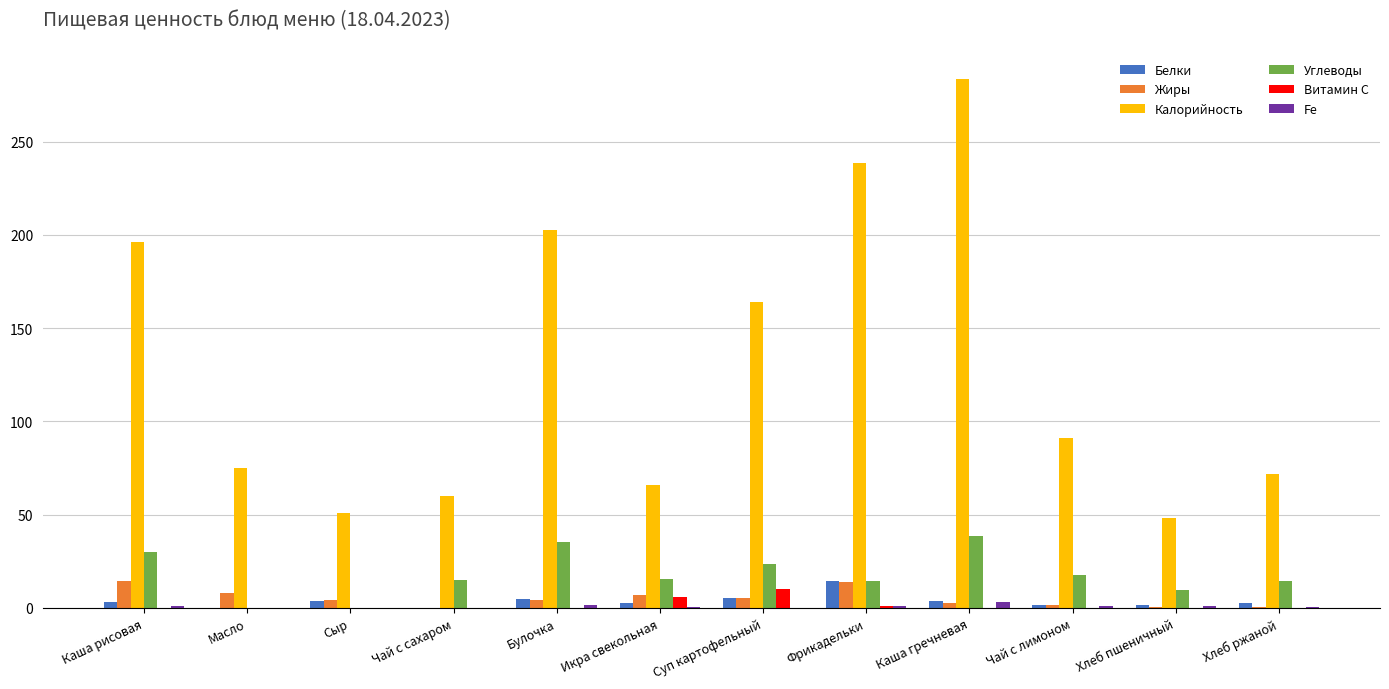

Which series has the largest total across all categories?

Калорийность